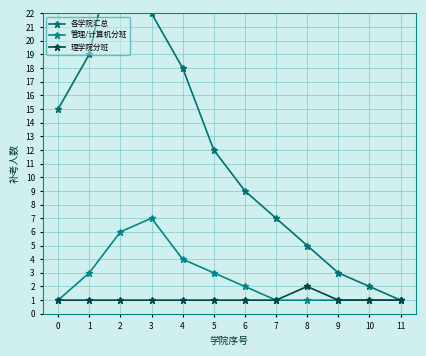

List the labels in order of 理学院分班 value, smallest first.

0, 1, 2, 3, 4, 5, 6, 7, 9, 10, 11, 8